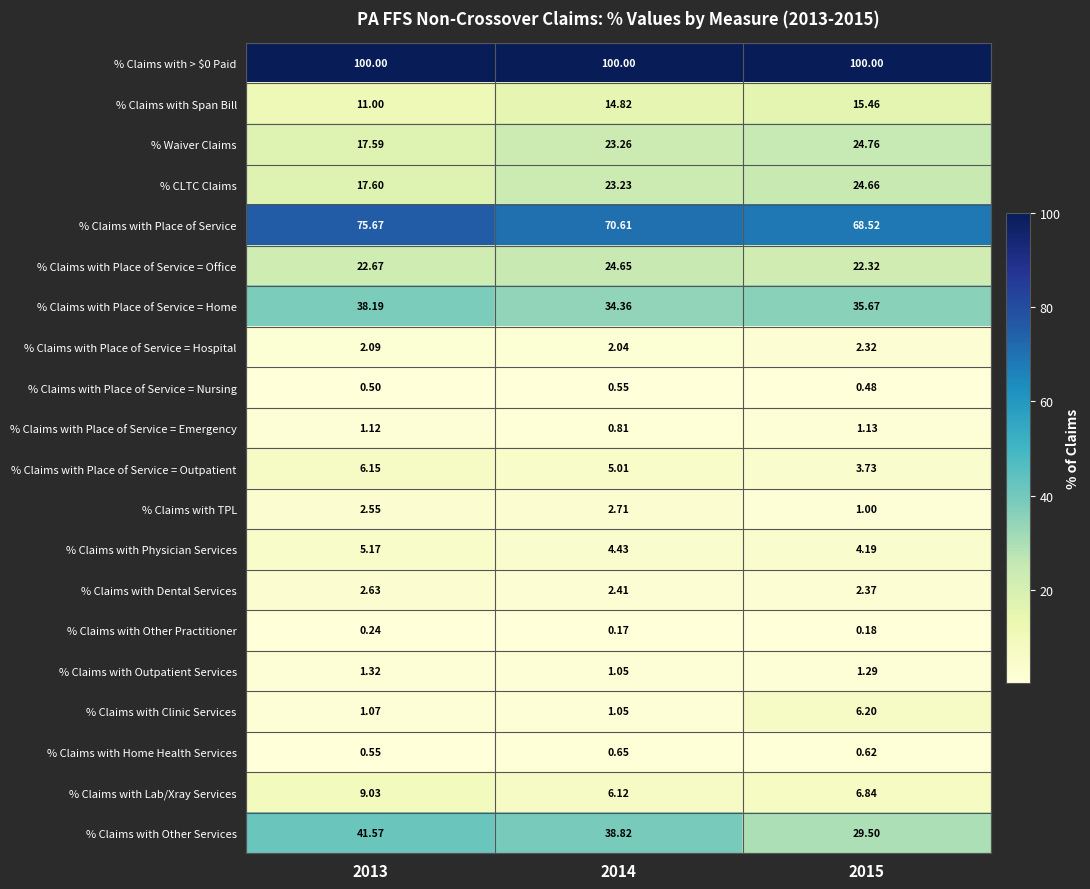

What is the spread (max minus min) of values at 2014?

99.8